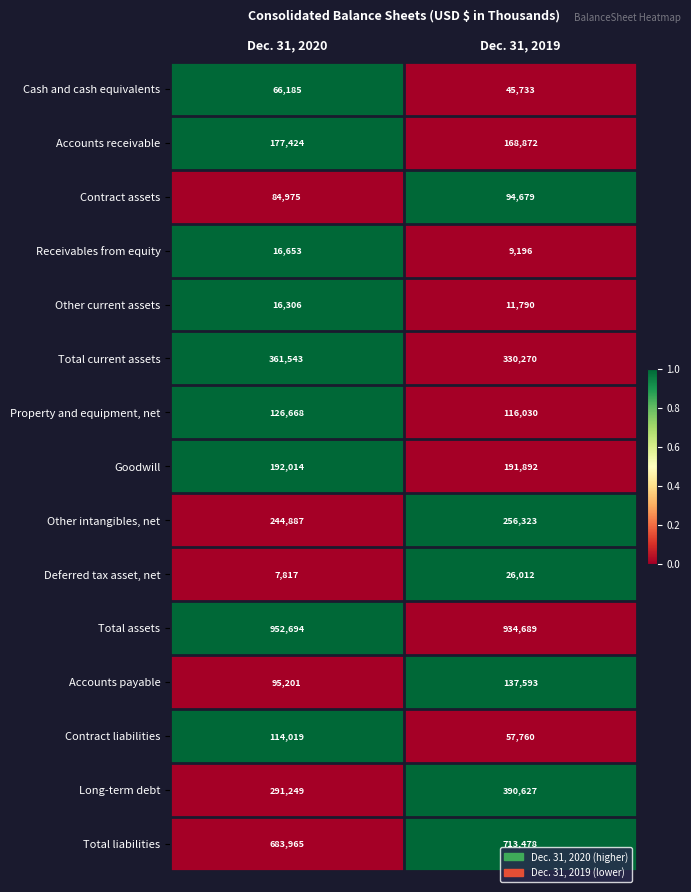

The Contract assets series shows 22125 at Dec. 31, 2019. True or false?

False